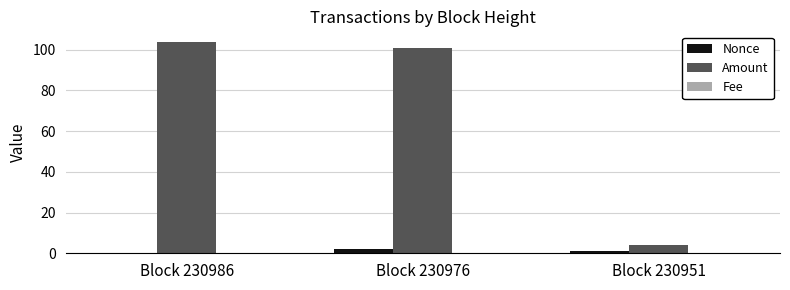

What is the spread (max minus min) of values at Block 230976?

100.9